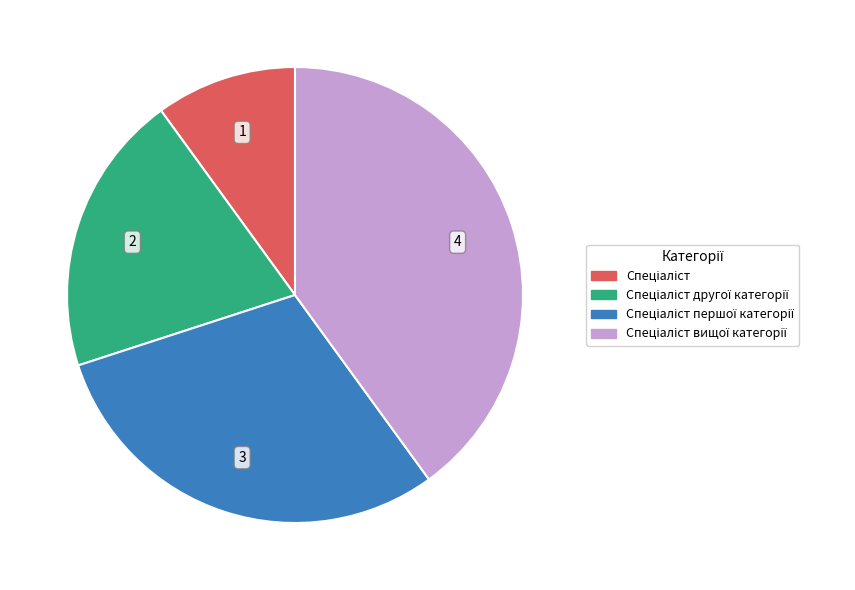

Count the number of slices in the pie.

4